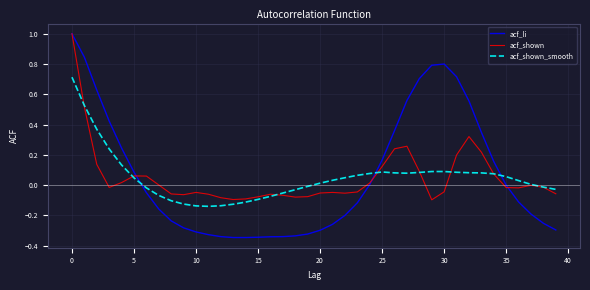

What is the highest value of the acf_shown series?

1.0